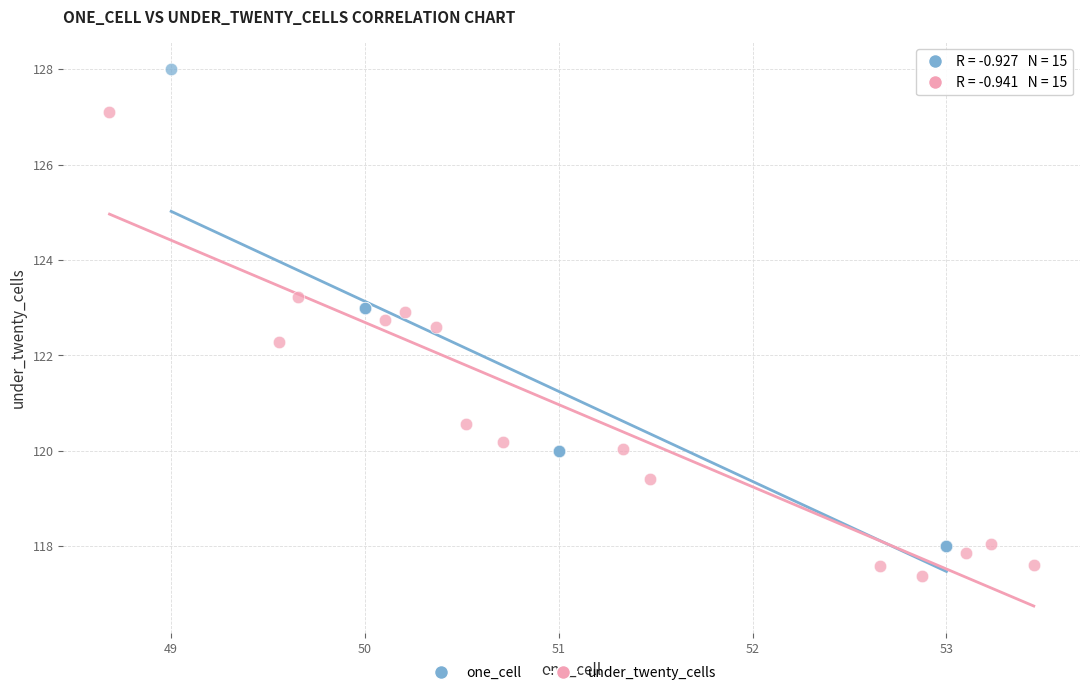

Which series contains the lowest Y value?

under_twenty_cells